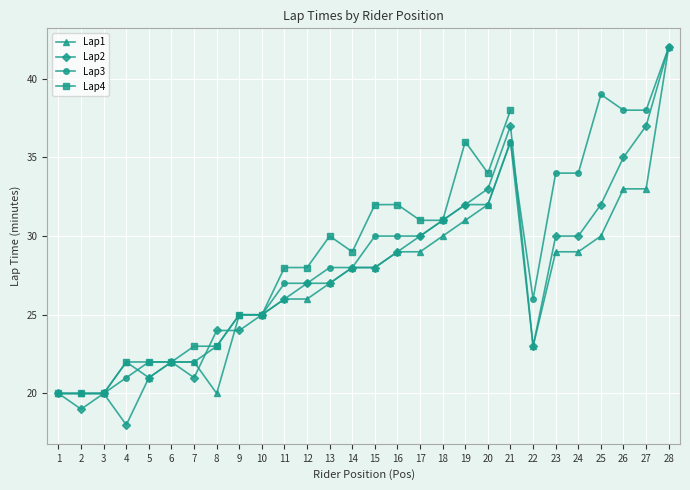

What is the average value of the Lap3 series?

29